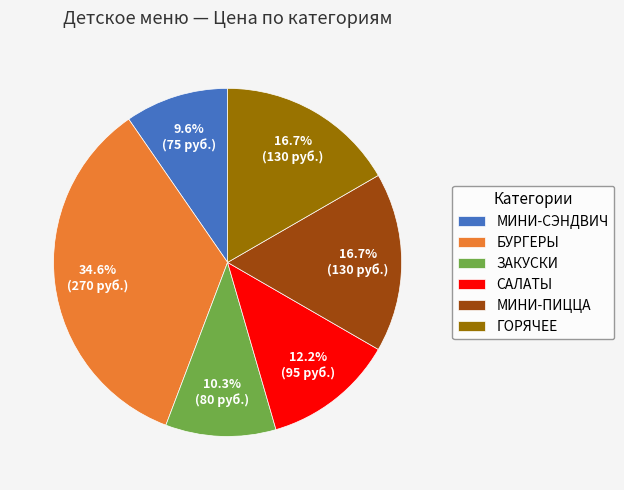

Combined, do МИНИ-СЭНДВИЧ and САЛАТЫ account for over 50%?

No